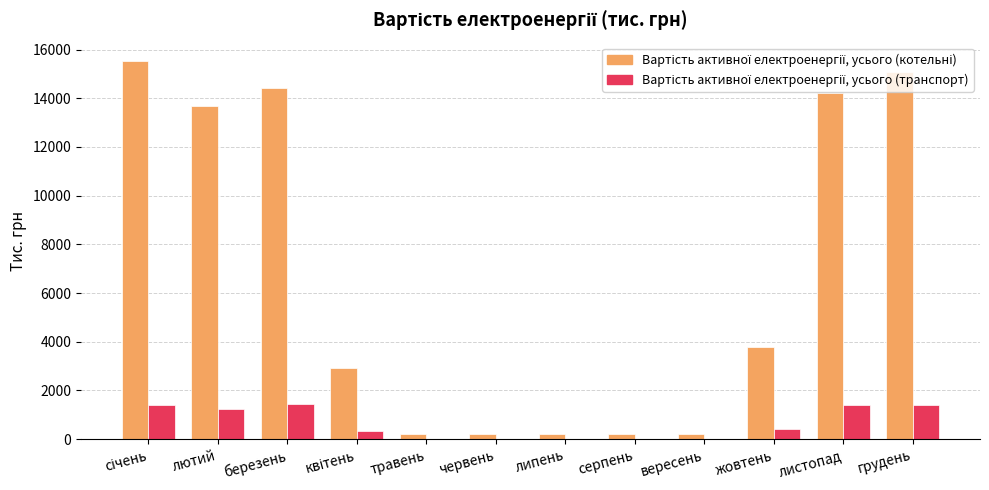

What is the maximum value shown in the chart?

15509.8